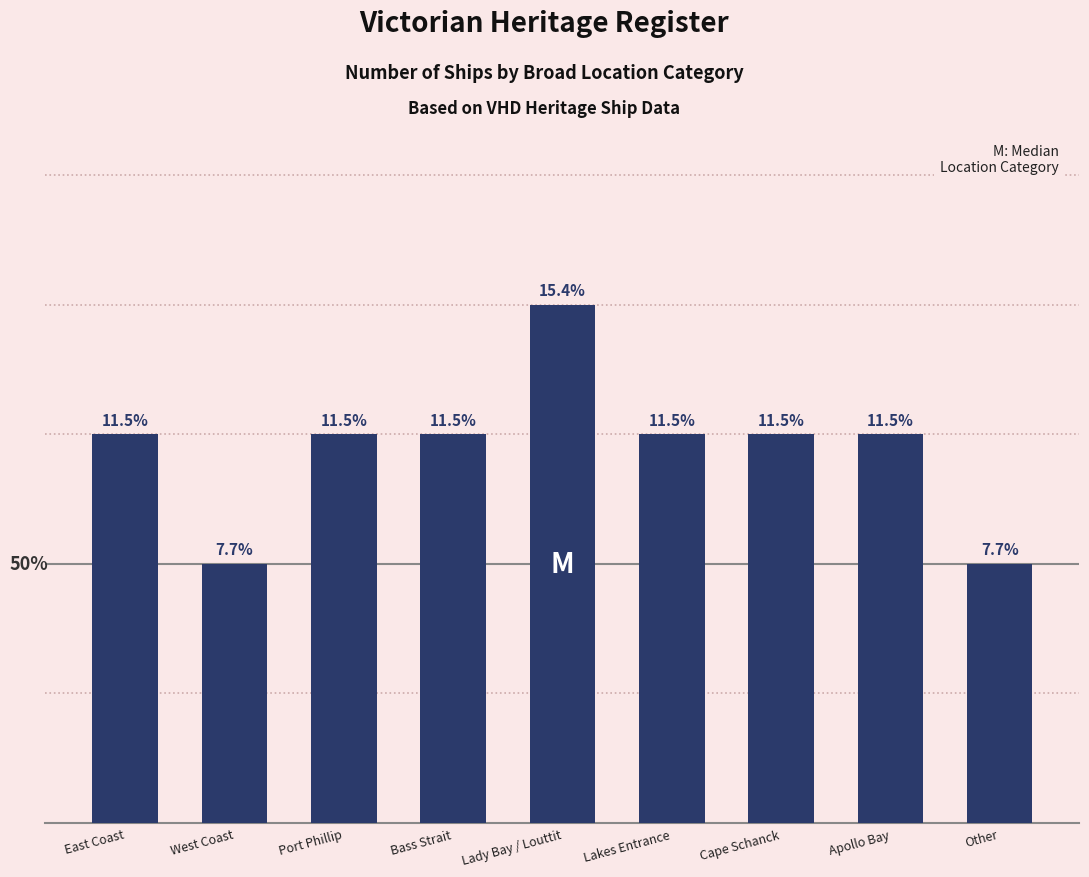

Read the value at Apollo Bay.

3